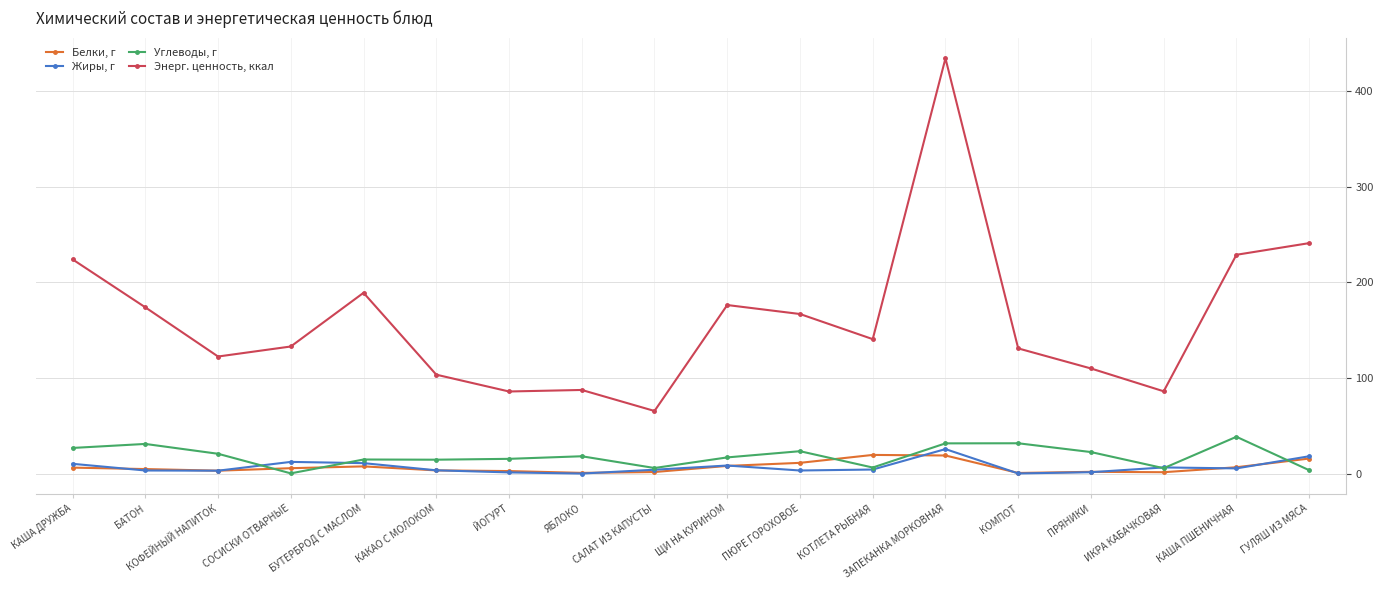

What is the value of the Белки, г point at the 12th from the left?

19.5